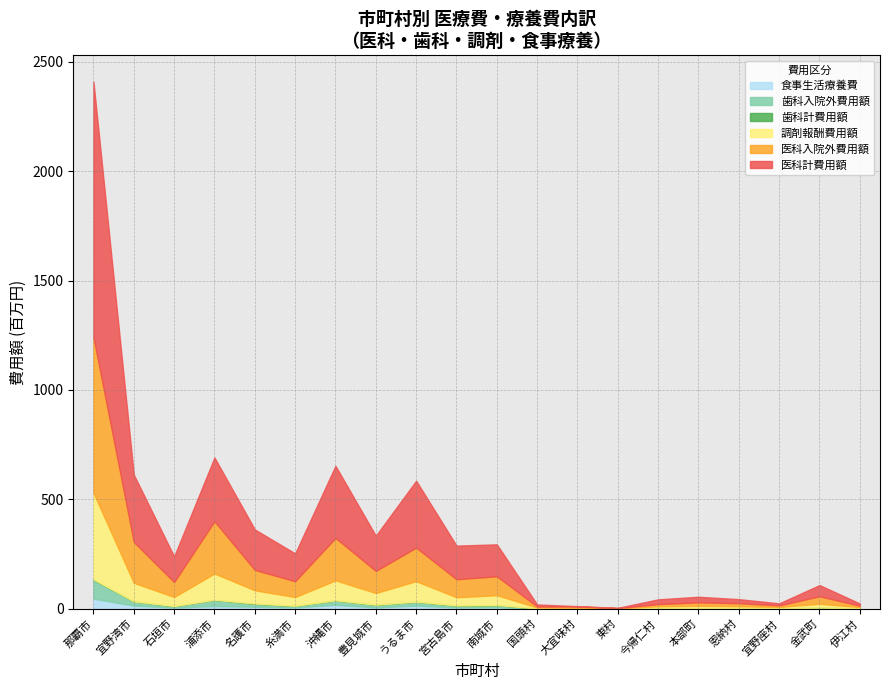

Which has a higher value, 豊見城市 or 宜野座村?

豊見城市